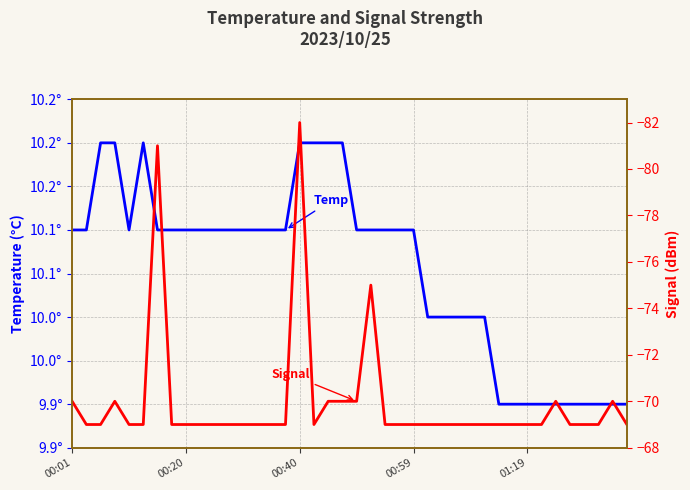

True or false: Signal and Temp cross at least once.

False